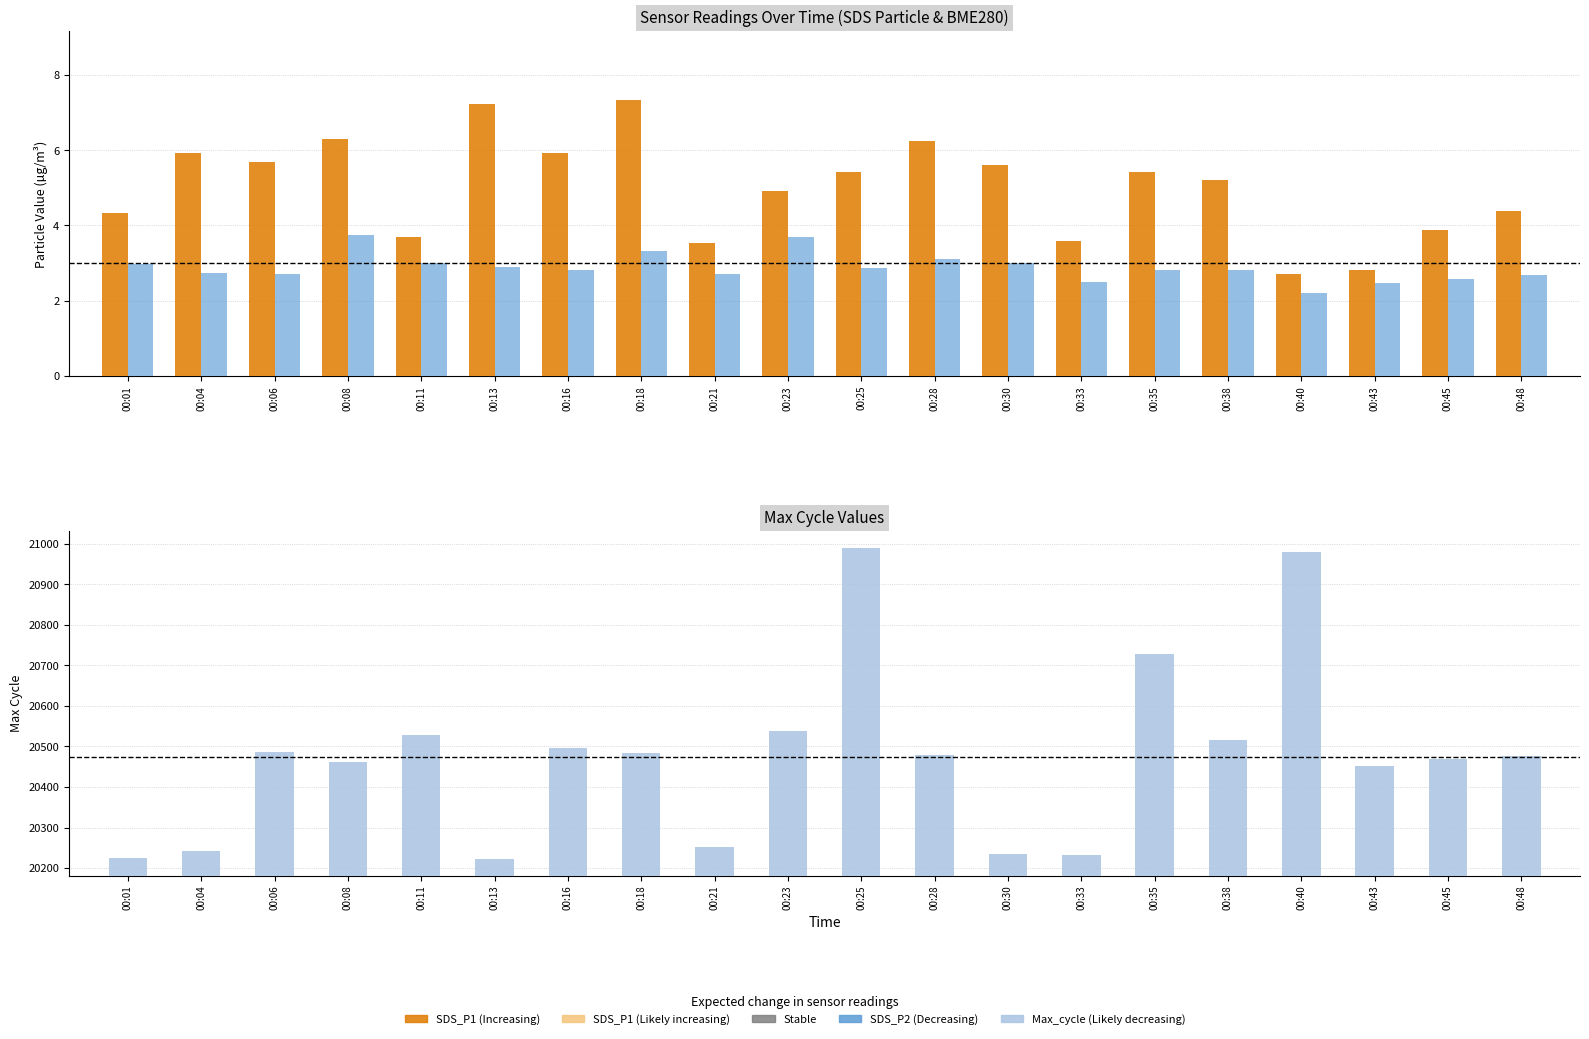

The value of Max_cycle at 00:33 is 20231.0. True or false?

True